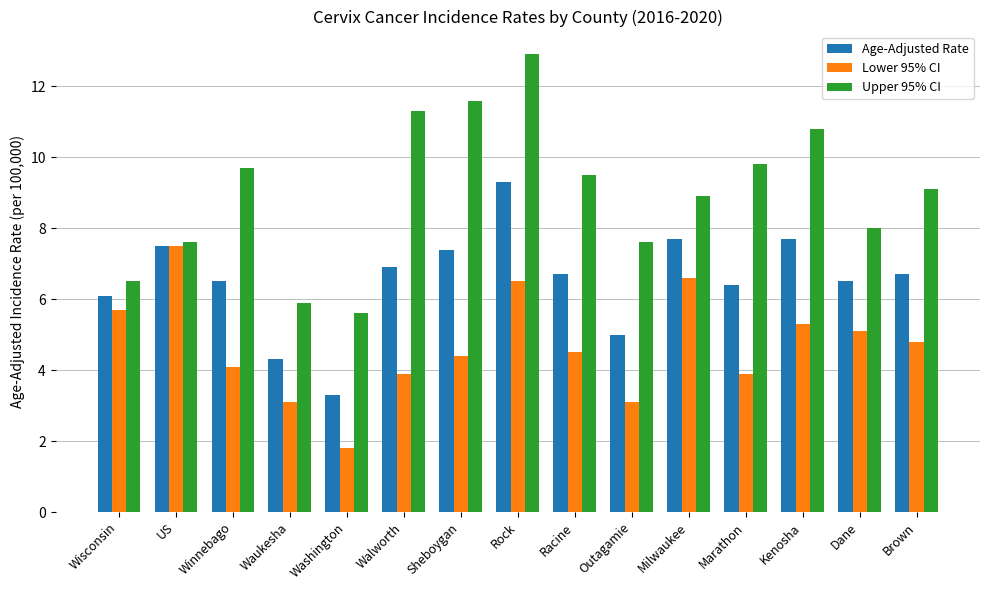

What is the difference between the Age-Adjusted Rate values at Wisconsin and Walworth?

0.8